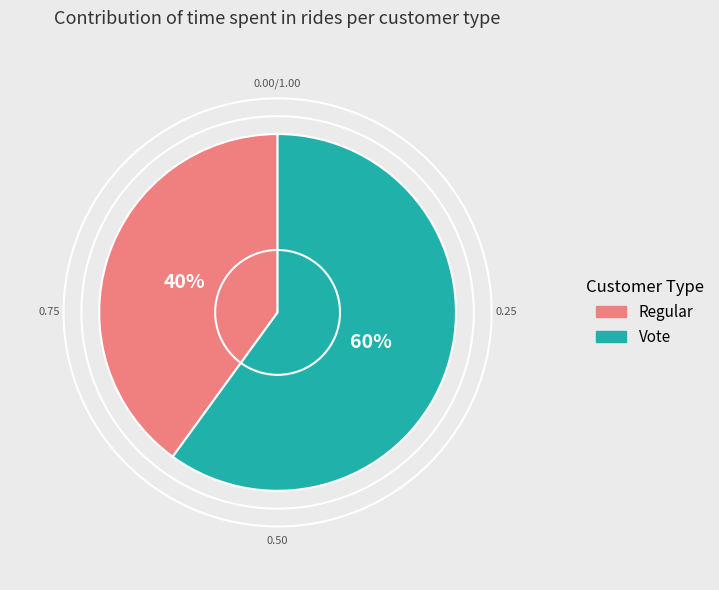

The Vote slice represents 48% of the pie. True or false?

False